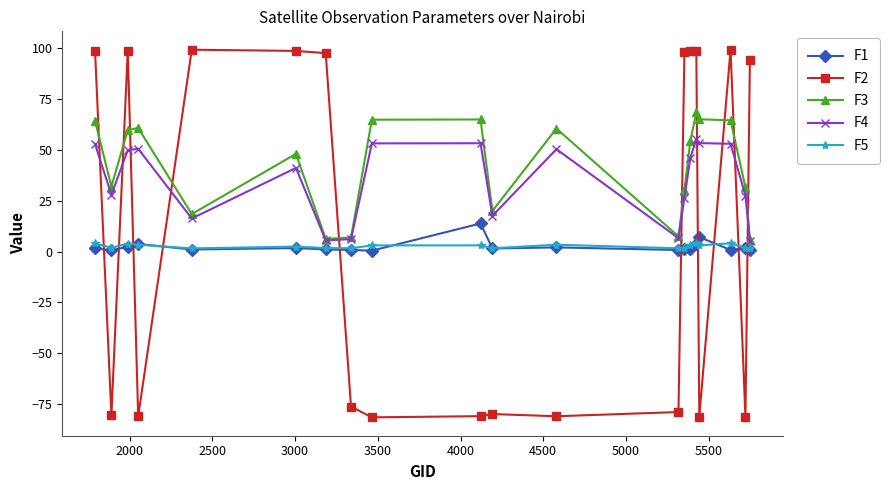

True or false: F3 has more than 2 interior local peaks.

True